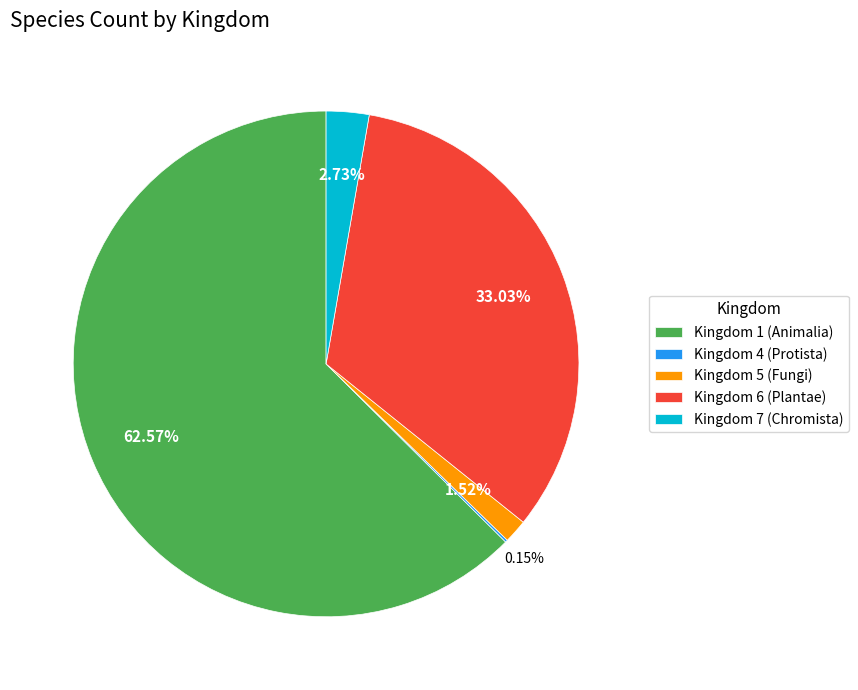

Which category accounts for the majority?

Kingdom 1 (Animalia)